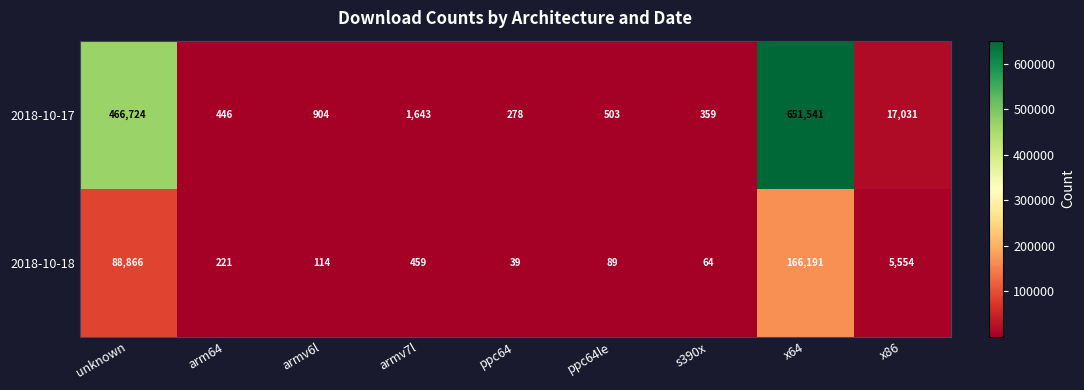

The value of 2018-10-17 at unknown is 466724. True or false?

True